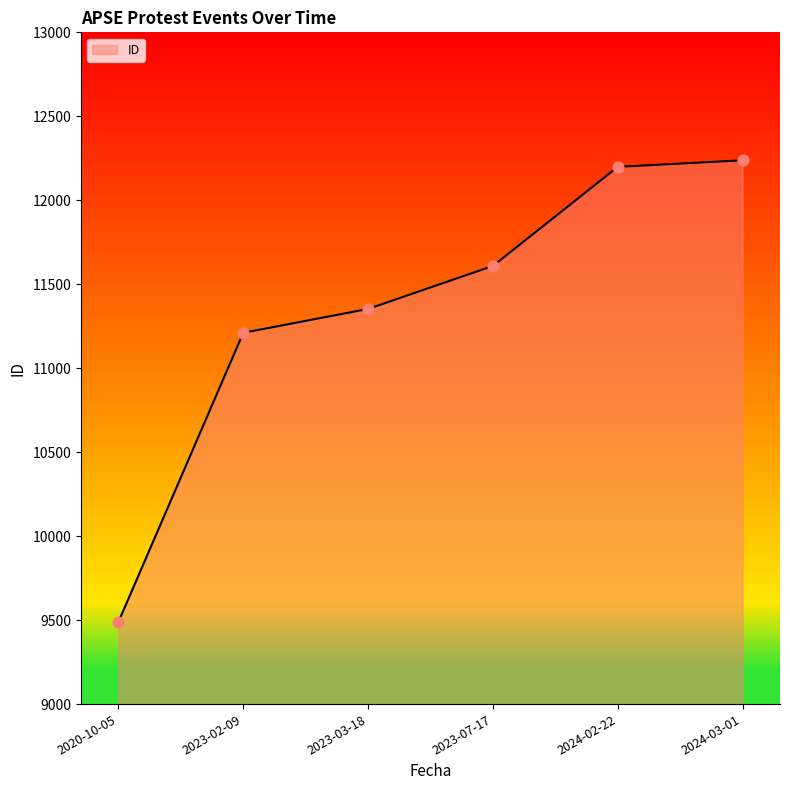

Approximately how many times larger is the value at 2024-02-22 compared to 2020-10-05?

1.3